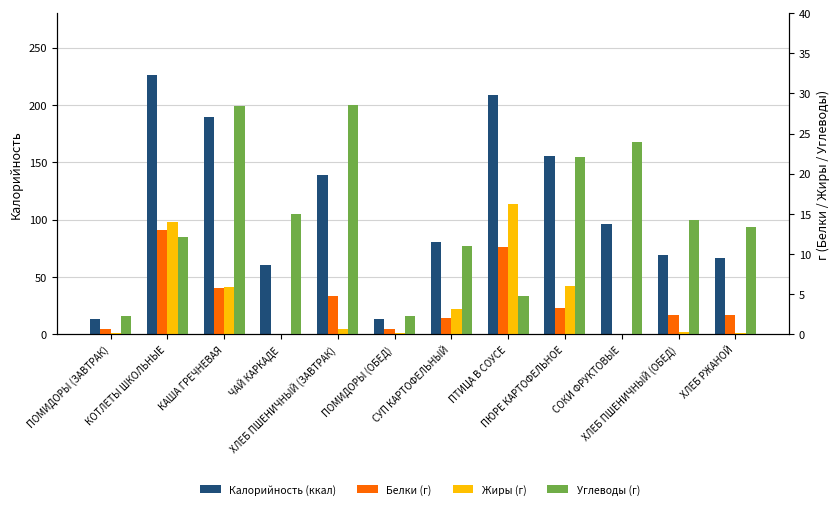

Reading left to right, extract all data points from this chart.

Калорийность (ккал): ПОМИДОРЫ (ЗАВТРАК)=12.8	КОТЛЕТЫ ШКОЛЬНЫЕ=226.4	КАША ГРЕЧНЕВАЯ=189.2	ЧАЙ КАРКАДЕ=60.1	ХЛЕБ ПШЕНИЧНЫЙ (ЗАВТРАК)=138.6	ПОМИДОРЫ (ОБЕД)=12.8	СУП КАРТОФЕЛЬНЫЙ=80.5	ПТИЦА В СОУСЕ=208.9	ПЮРЕ КАРТОФЕЛЬНОЕ=155.2	СОКИ ФРУКТОВЫЕ=96.0	ХЛЕБ ПШЕНИЧНЫЙ (ОБЕД)=69.3	ХЛЕБ РЖАНОЙ=66.4
Белки (г): ПОМИДОРЫ (ЗАВТРАК)=0.7	КОТЛЕТЫ ШКОЛЬНЫЕ=13.0	КАША ГРЕЧНЕВАЯ=5.7	ЧАЙ КАРКАДЕ=0.0	ХЛЕБ ПШЕНИЧНЫЙ (ЗАВТРАК)=4.7	ПОМИДОРЫ (ОБЕД)=0.7	СУП КАРТОФЕЛЬНЫЙ=2.0	ПТИЦА В СОУСЕ=10.9	ПЮРЕ КАРТОФЕЛЬНОЕ=3.3	СОКИ ФРУКТОВЫЕ=0.0	ХЛЕБ ПШЕНИЧНЫЙ (ОБЕД)=2.4	ХЛЕБ РЖАНОЙ=2.4
Жиры (г): ПОМИДОРЫ (ЗАВТРАК)=0.1	КОТЛЕТЫ ШКОЛЬНЫЕ=14.0	КАША ГРЕЧНЕВАЯ=5.8	ЧАЙ КАРКАДЕ=0.0	ХЛЕБ ПШЕНИЧНЫЙ (ЗАВТРАК)=0.6	ПОМИДОРЫ (ОБЕД)=0.1	СУП КАРТОФЕЛЬНЫЙ=3.1	ПТИЦА В СОУСЕ=16.2	ПЮРЕ КАРТОФЕЛЬНОЕ=6.0	СОКИ ФРУКТОВЫЕ=0.0	ХЛЕБ ПШЕНИЧНЫЙ (ОБЕД)=0.3	ХЛЕБ РЖАНОЙ=0.2
Углеводы (г): ПОМИДОРЫ (ЗАВТРАК)=2.3	КОТЛЕТЫ ШКОЛЬНЫЕ=12.2	КАША ГРЕЧНЕВАЯ=28.4	ЧАЙ КАРКАДЕ=15.0	ХЛЕБ ПШЕНИЧНЫЙ (ЗАВТРАК)=28.6	ПОМИДОРЫ (ОБЕД)=2.3	СУП КАРТОФЕЛЬНЫЙ=11.0	ПТИЦА В СОУСЕ=4.8	ПЮРЕ КАРТОФЕЛЬНОЕ=22.1	СОКИ ФРУКТОВЫЕ=24.0	ХЛЕБ ПШЕНИЧНЫЙ (ОБЕД)=14.3	ХЛЕБ РЖАНОЙ=13.4